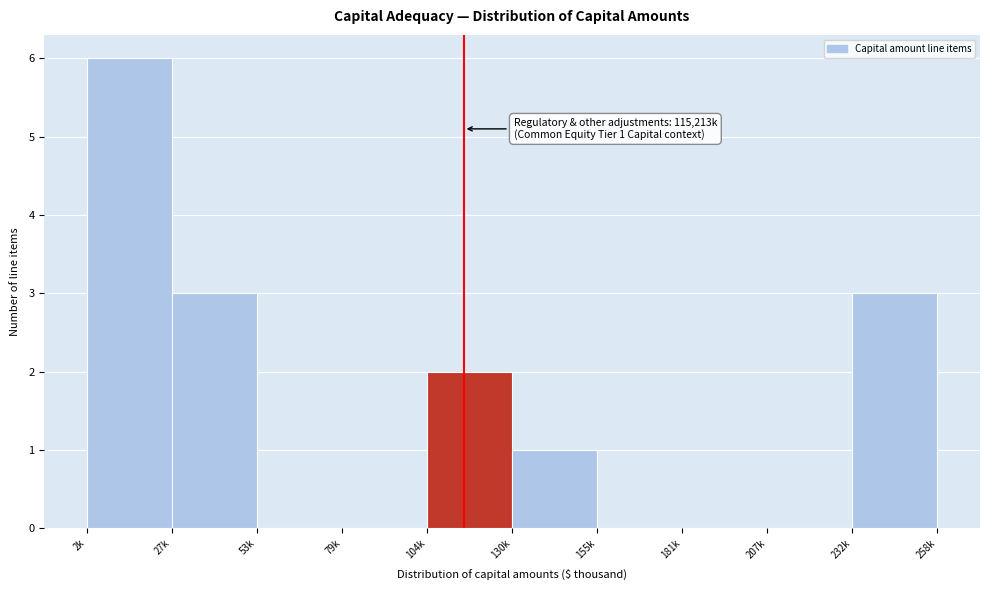

Reading right to left, transcribe all the data shown in this chart.

232k=3	207k=0	181k=0	155k=0	130k=1	104k=2	79k=0	53k=0	27k=3	2k=6